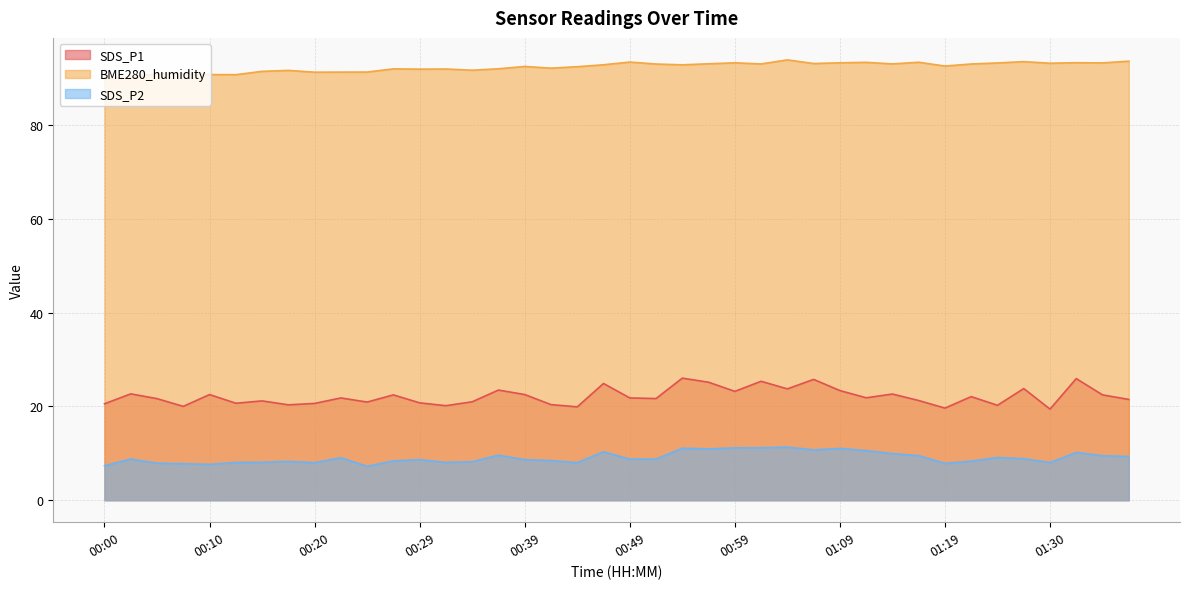

True or false: BME280_humidity has a value of 43.9 at 00:17.

False